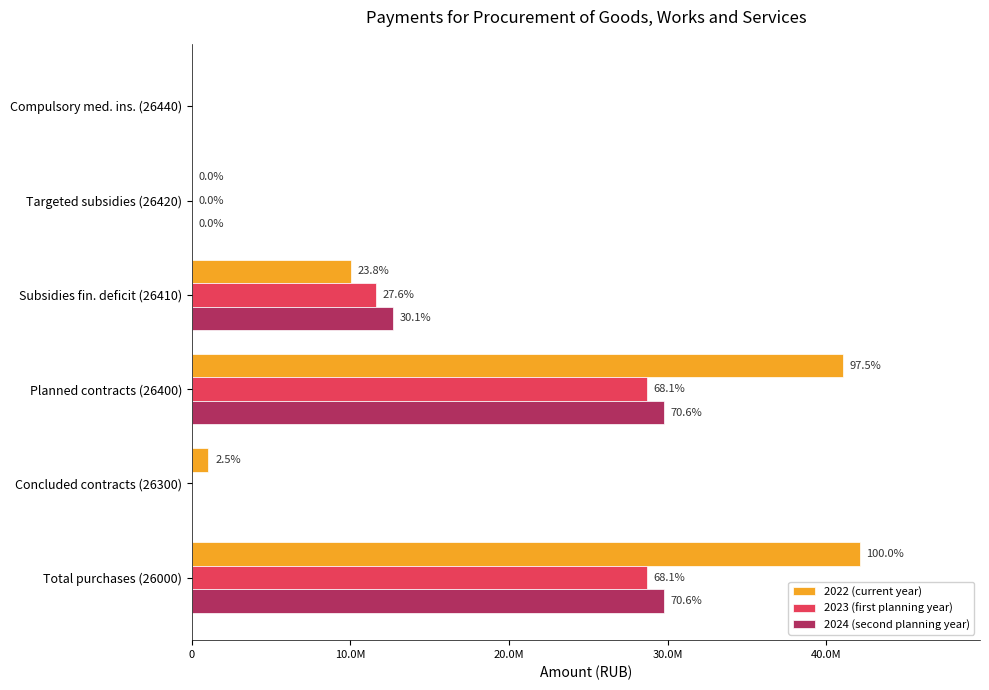

At how many categories does at least one series exceed 10564876?

3